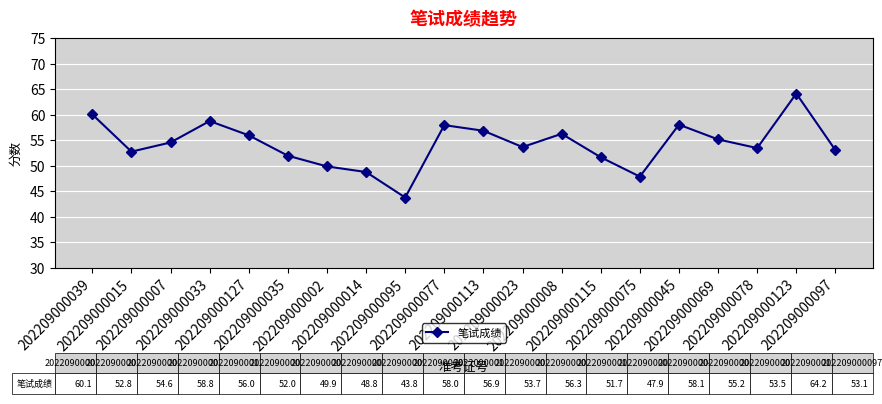

How many points are lower than both their immediate neighbors (excluding endpoints)?

5